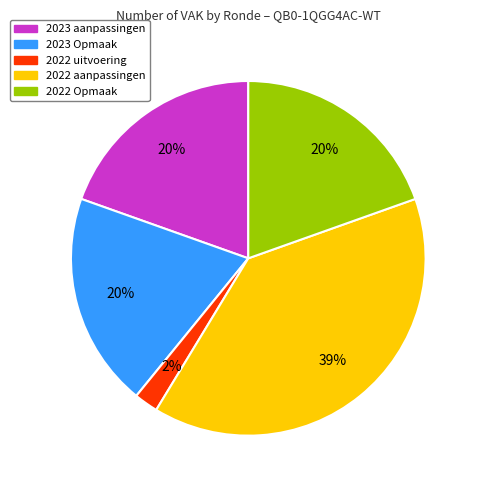

How many segments does this pie chart have?

5